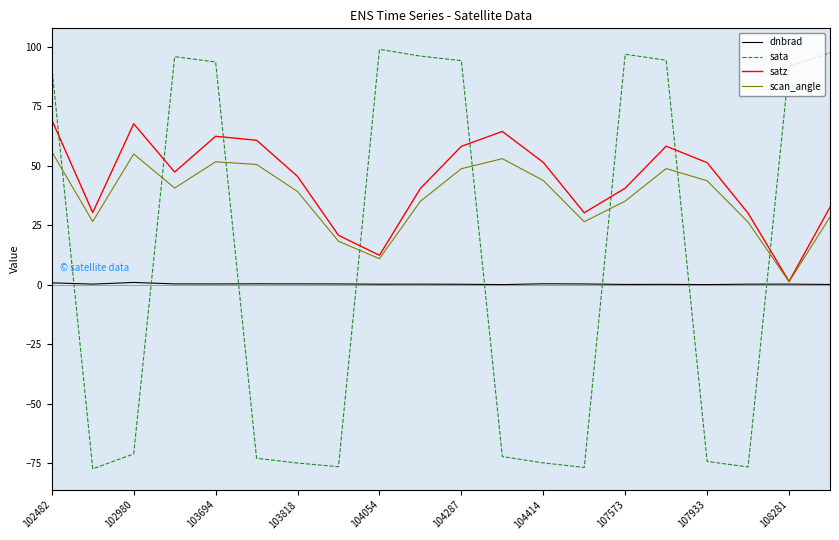

How many values in the satz series exceed 47?

10